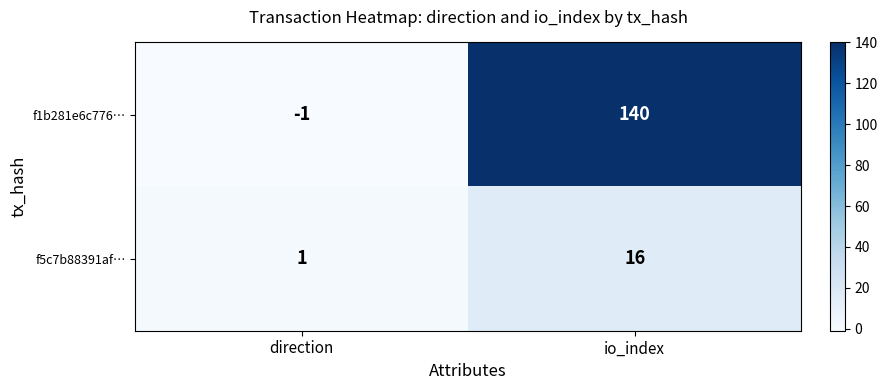

Which series has the largest total across all categories?

f1b281e6c776…